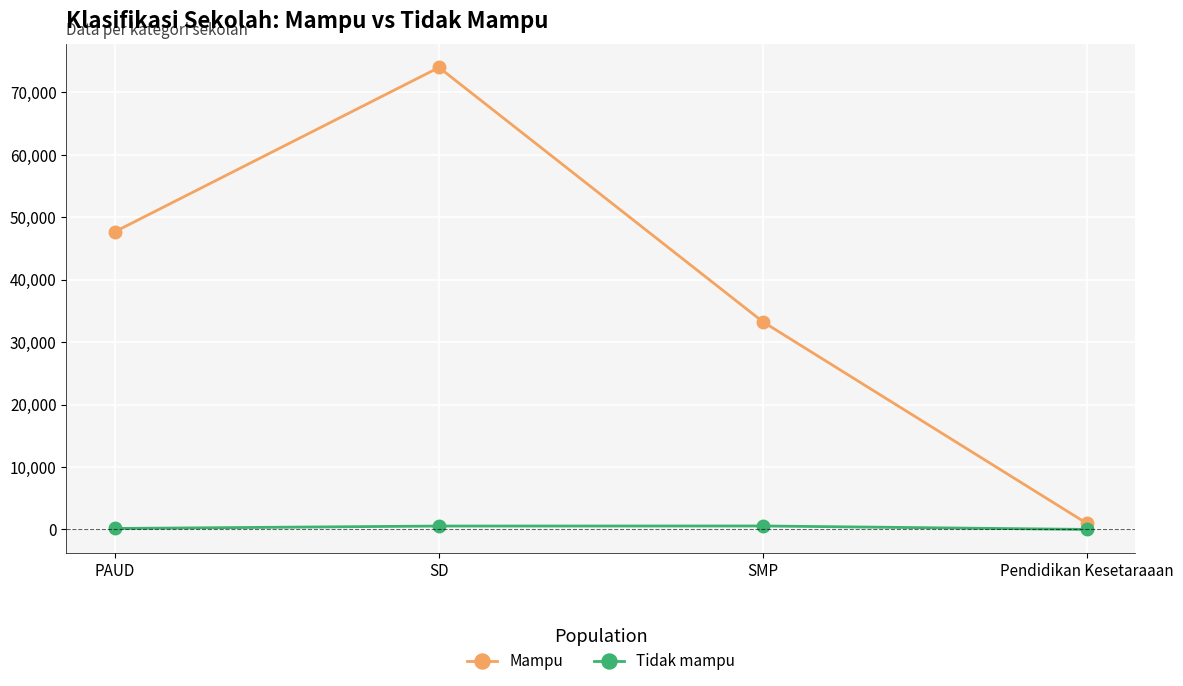

What is the sum of all Mampu values?

155859